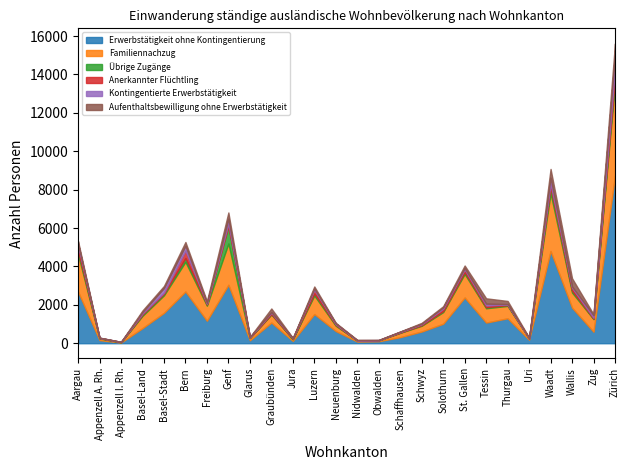

Which has a higher value, Freiburg or Appenzell I. Rh.?

Freiburg